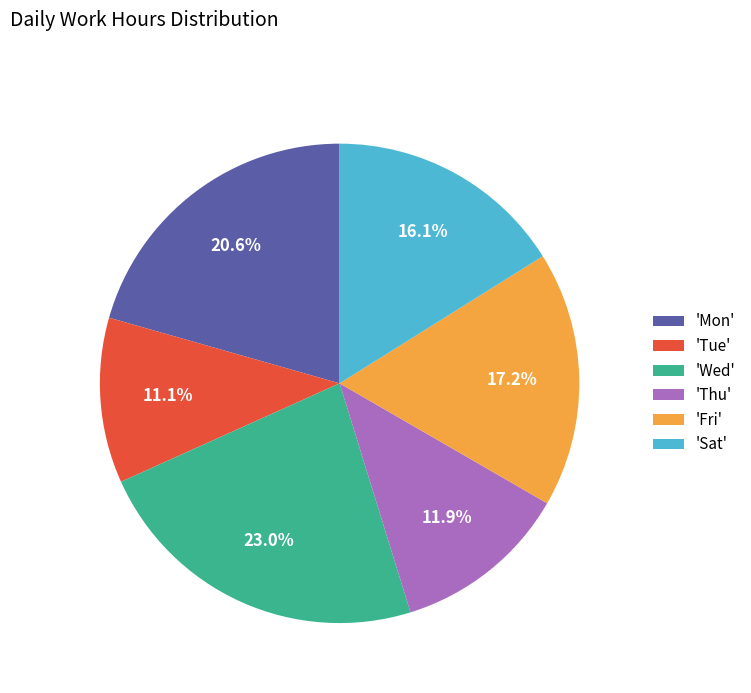

How much of the chart is everything except 'Thu'?

88.1%